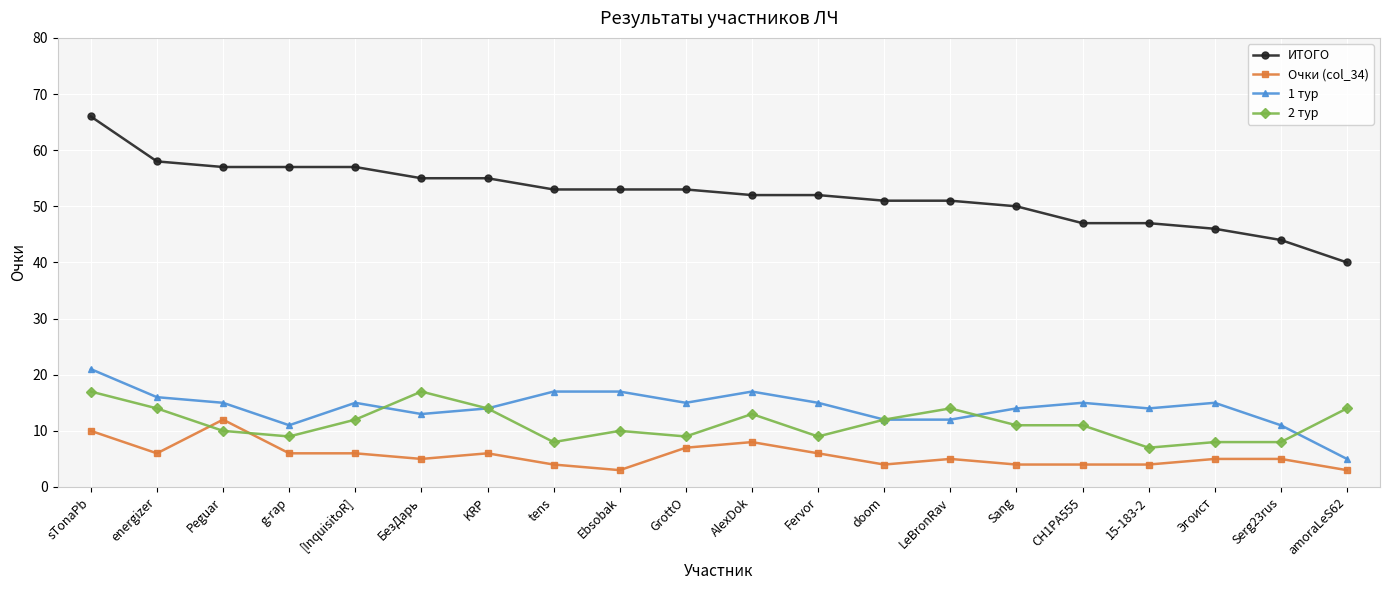

At which category does Очки (col_34) reach its first local peak?

Peguar